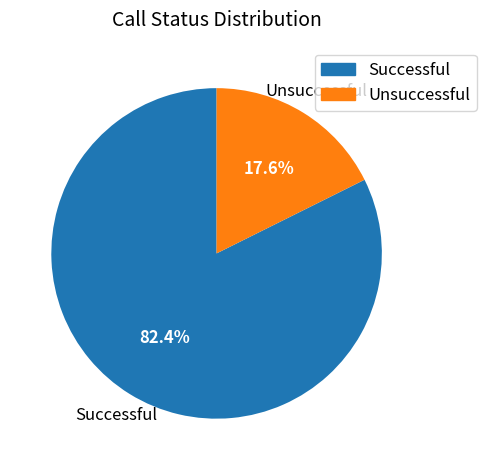

Which category accounts for the majority?

Successful